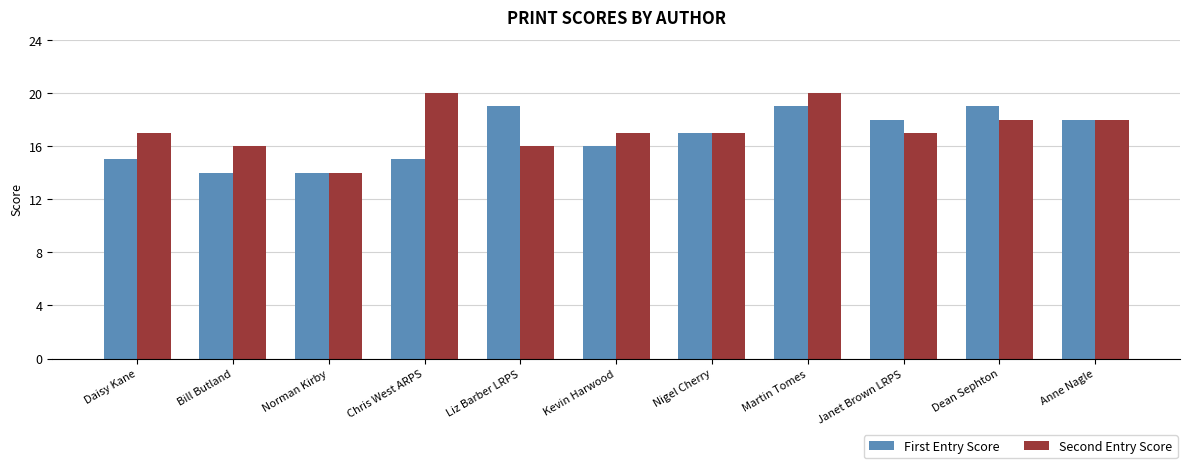

What is the difference between the maximum and second lowest values in the Second Entry Score series?

4